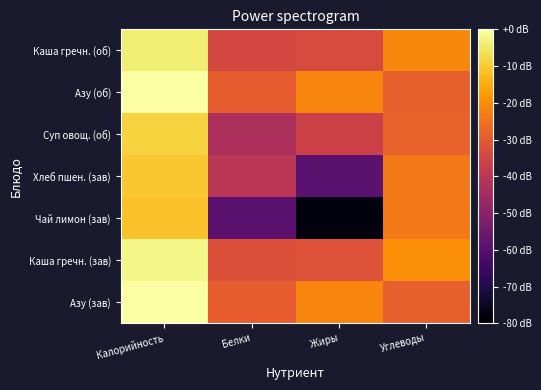

At which category does the chart reach its minimum across all series?

Жиры